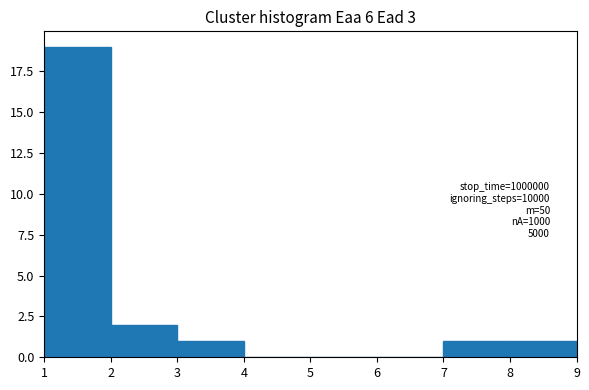

Over which range of the x-axis is the bar tallest?

1 to 2